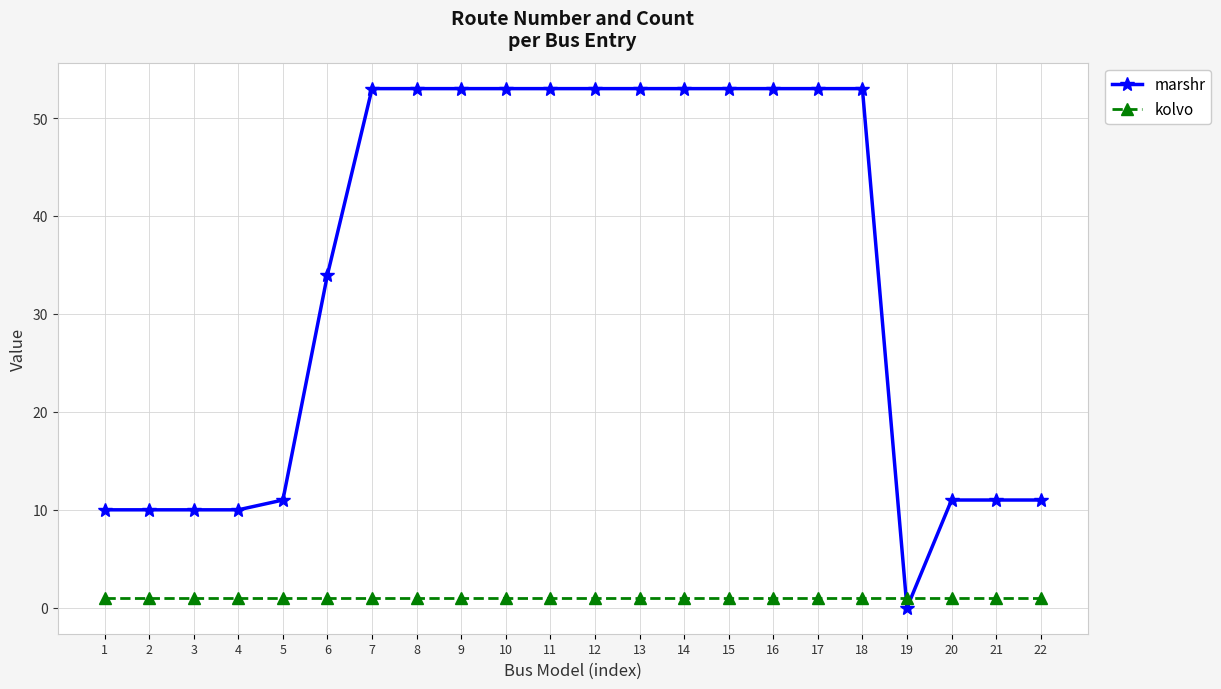

After their last crossing, which series has the higher values: marshr or kolvo?

marshr